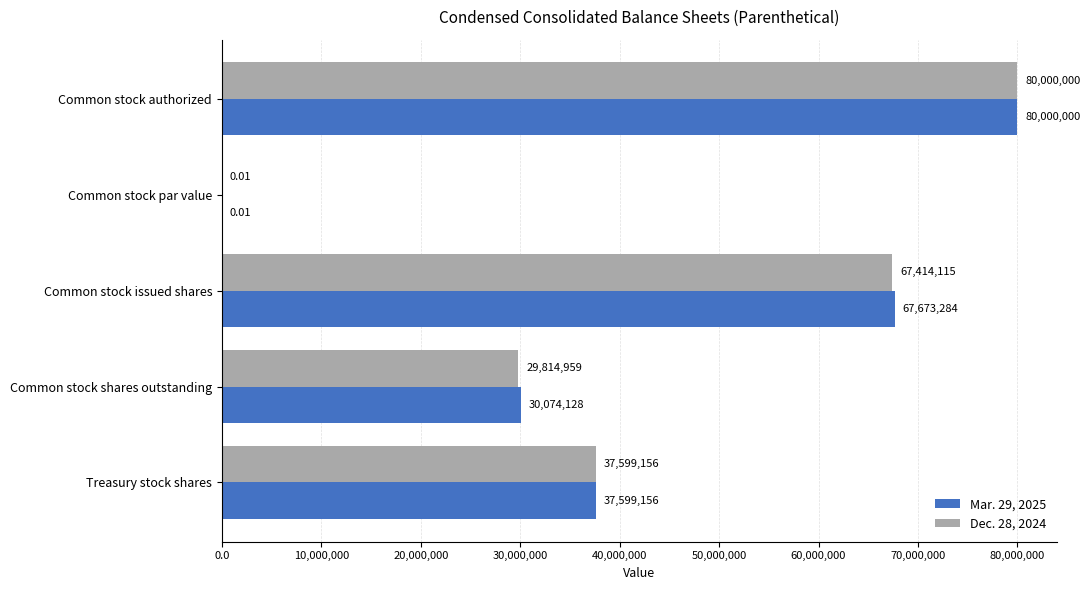

Which category has the highest value in the Dec. 28, 2024 series?

Common stock authorized